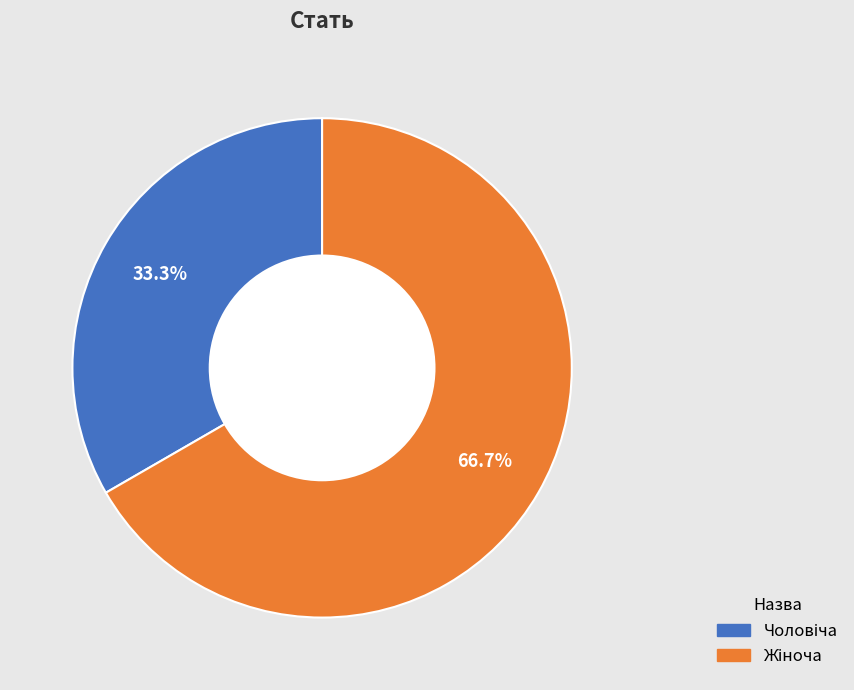

Does any single category account for the majority?

Yes